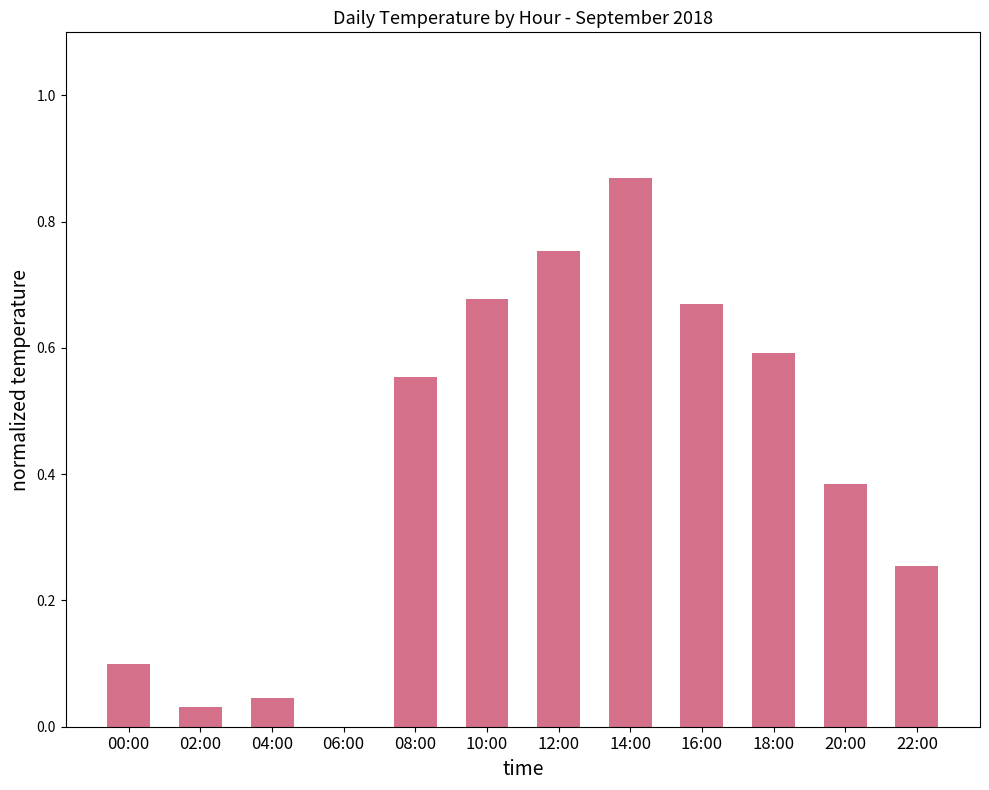

At which category does the chart reach its peak across all series?

14:00